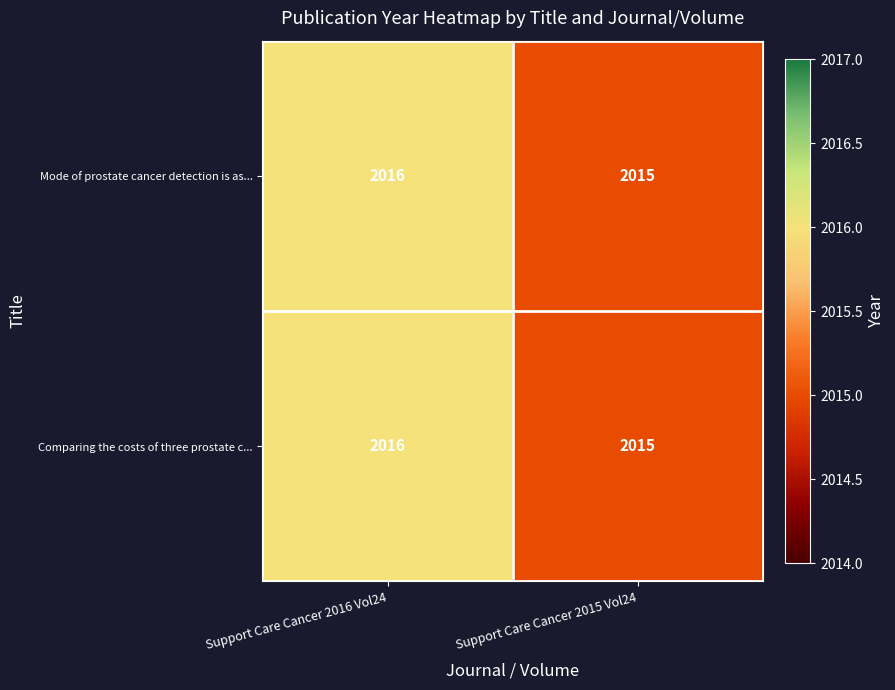

How many categories are shown in the chart?

2